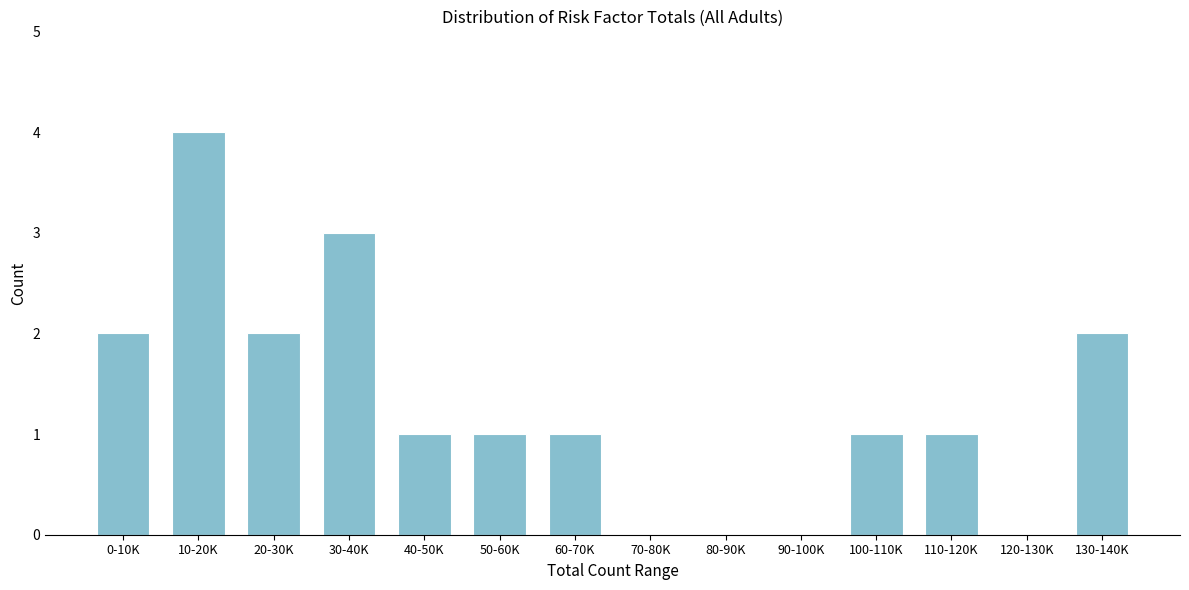

Reading left to right, what are all the values shown in this chart?

0-10K=2	10-20K=4	20-30K=2	30-40K=3	40-50K=1	50-60K=1	60-70K=1	70-80K=0	80-90K=0	90-100K=0	100-110K=1	110-120K=1	120-130K=0	130-140K=2